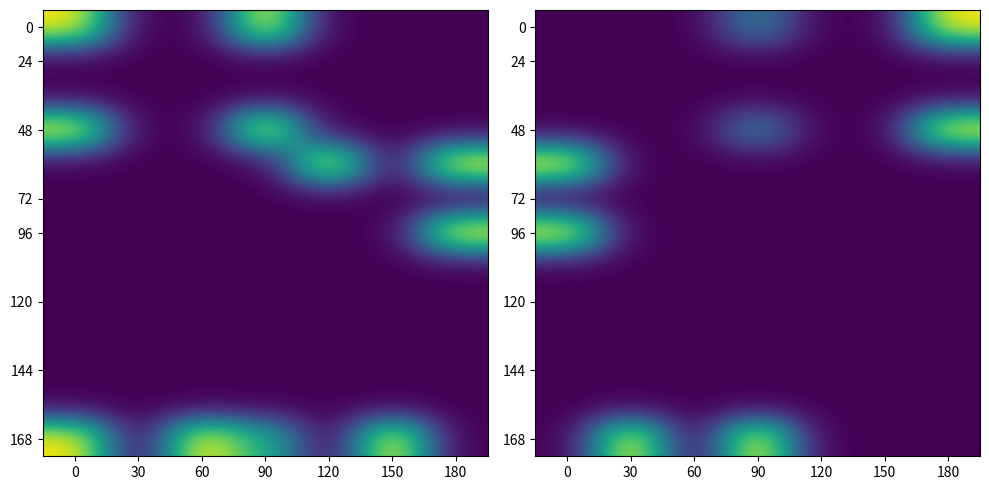

True or false: 168 has a value of 0.0 at 150.

True